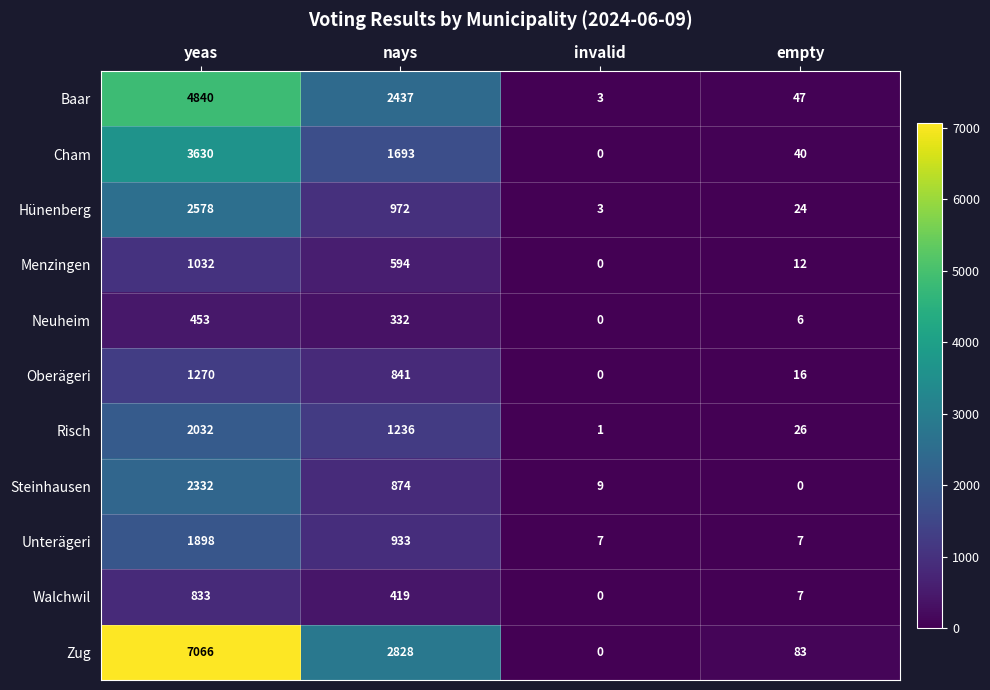

List the series in order of their peak value, highest first.

Zug, Baar, Cham, Hünenberg, Steinhausen, Risch, Unterägeri, Oberägeri, Menzingen, Walchwil, Neuheim